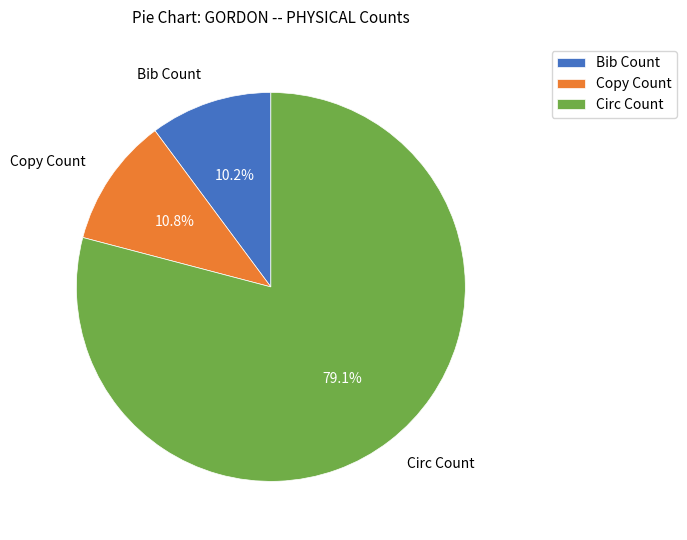

How many segments does this pie chart have?

3